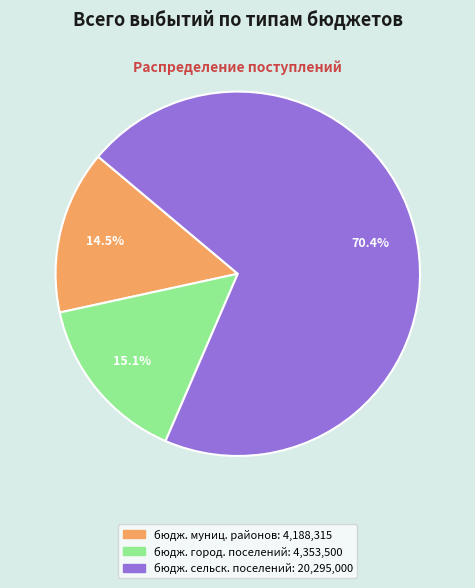

How many segments does this pie chart have?

3